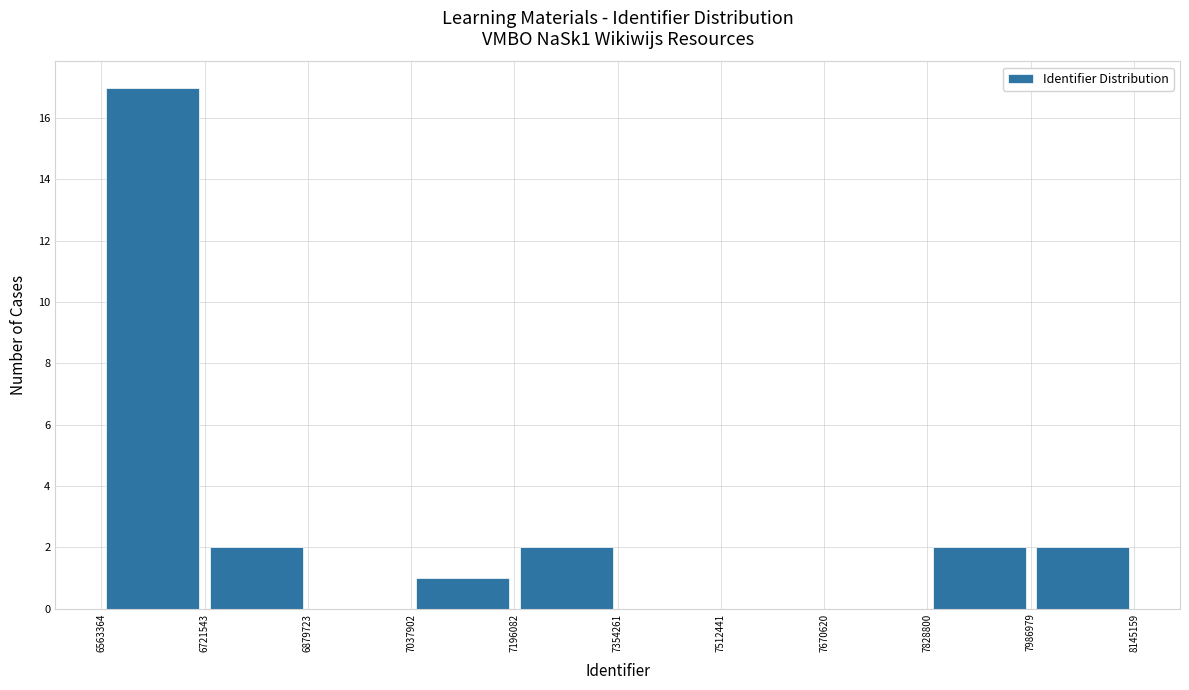

Reading left to right, transcribe this chart: for each bar, give the range it covers on the x-axis and its height. The values are not printed on the chart, so give them approximately, as read against the axis.

6563364 to 6721543: 17
6721543 to 6879723: 2
6879723 to 7037902: 0
7037902 to 7196082: 1
7196082 to 7354261: 2
7354261 to 7512441: 0
7512441 to 7670620: 0
7670620 to 7828800: 0
7828800 to 7986979: 2
7986979 to 8145159: 2